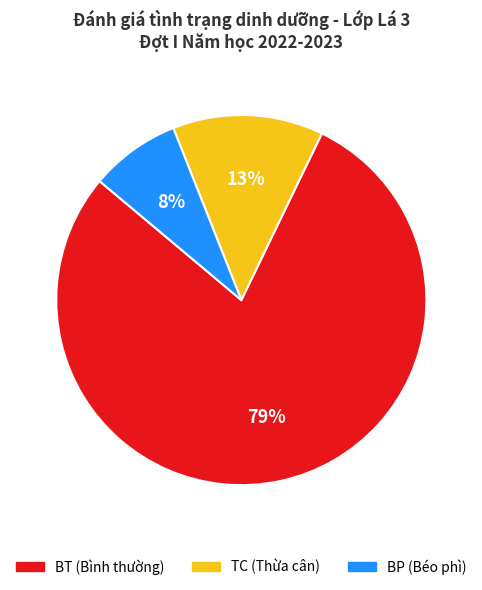

True or false: TC accounts for 2% of the total.

False